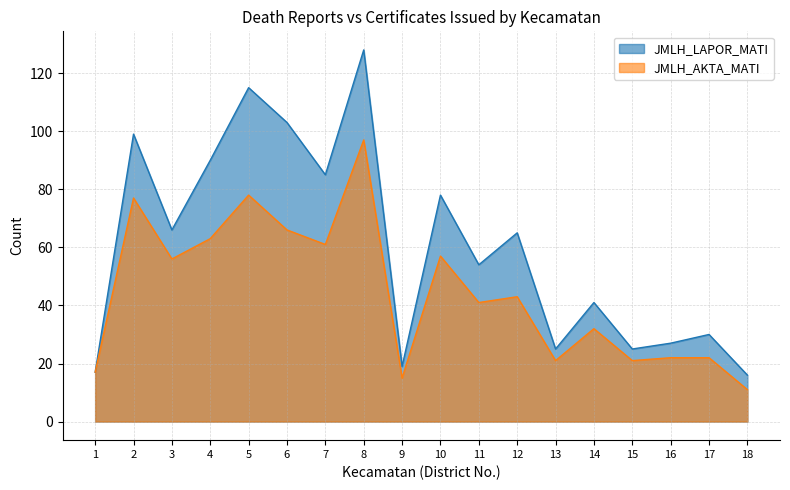

What is the value of the JMLH_LAPOR_MATI point at the 6th from the left?

103